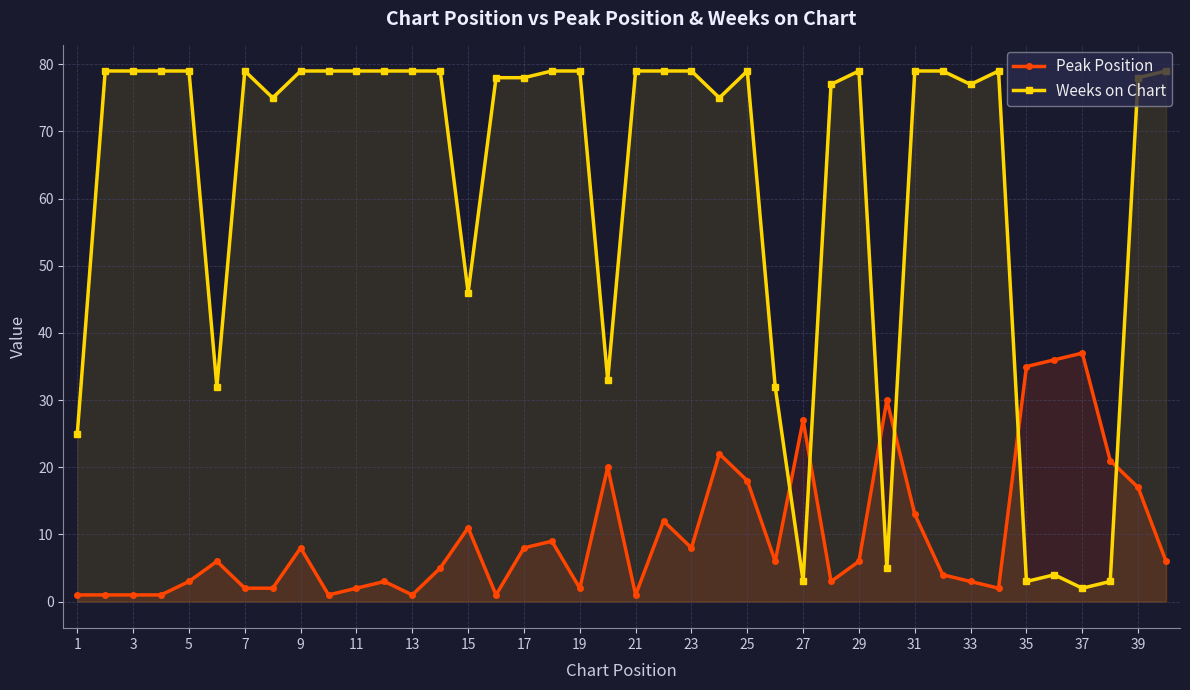

Which series has the largest total across all categories?

Weeks on Chart